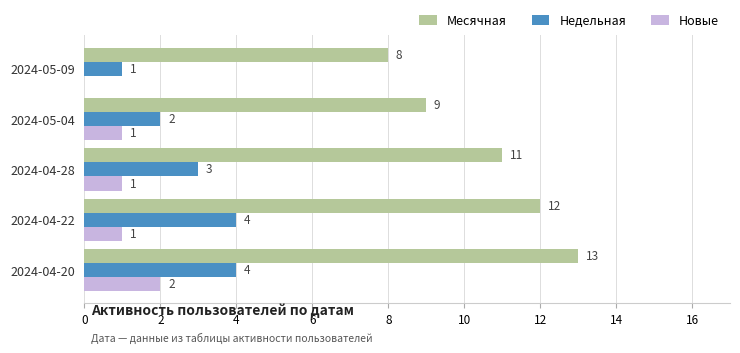

Is the value of Новые at 2024-05-09 greater than the value of Месячная at 2024-05-04?

No